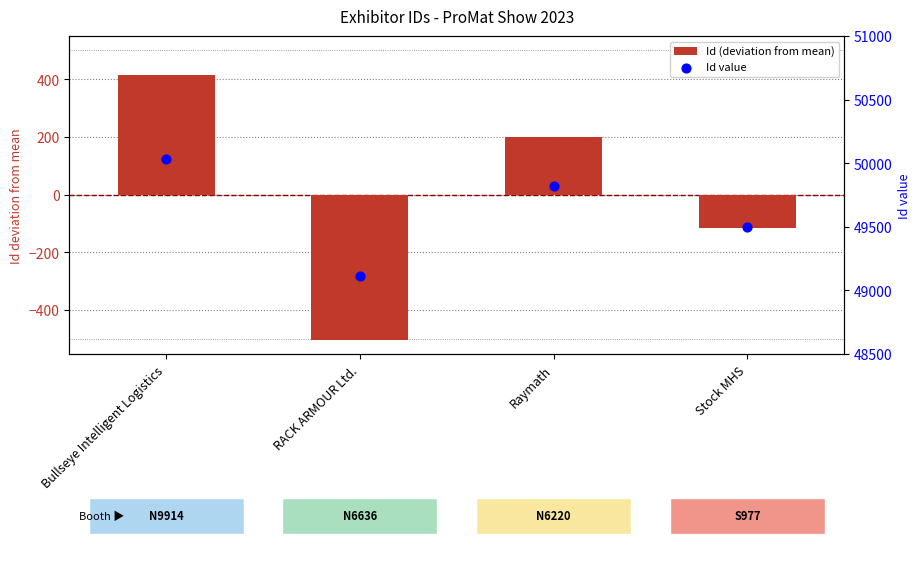

Which series contains the highest Y value?

Id value